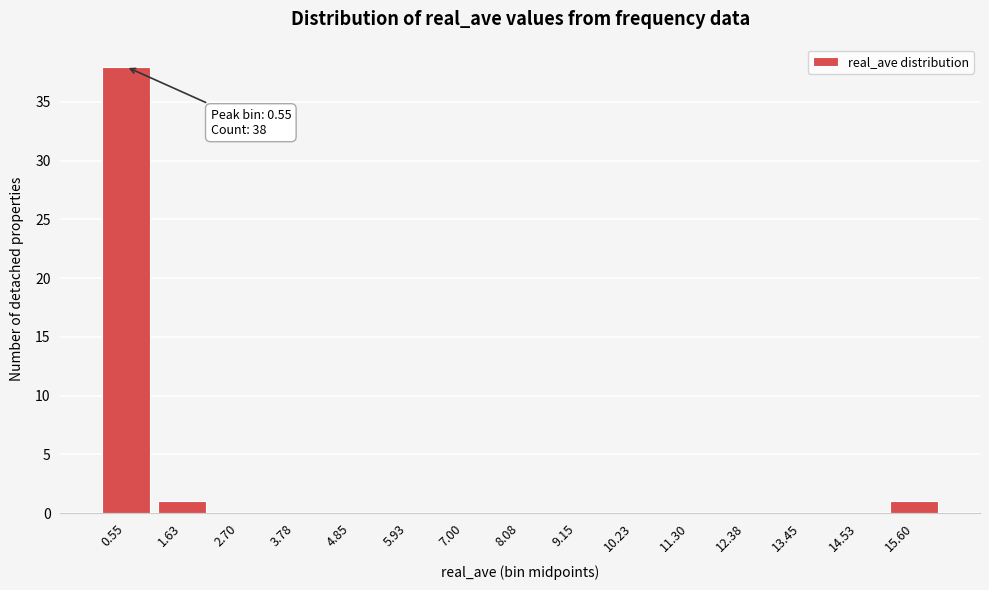

Reading left to right, what are all the values shown in this chart?

0.55=38	1.63=1	2.70=0	3.78=0	4.85=0	5.93=0	7.00=0	8.08=0	9.15=0	10.23=0	11.30=0	12.38=0	13.45=0	14.53=0	15.60=1